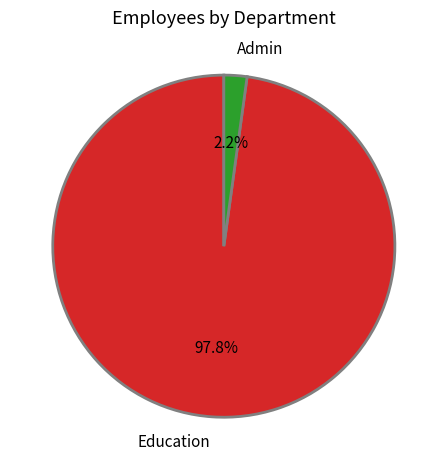

Does any single category account for the majority?

Yes